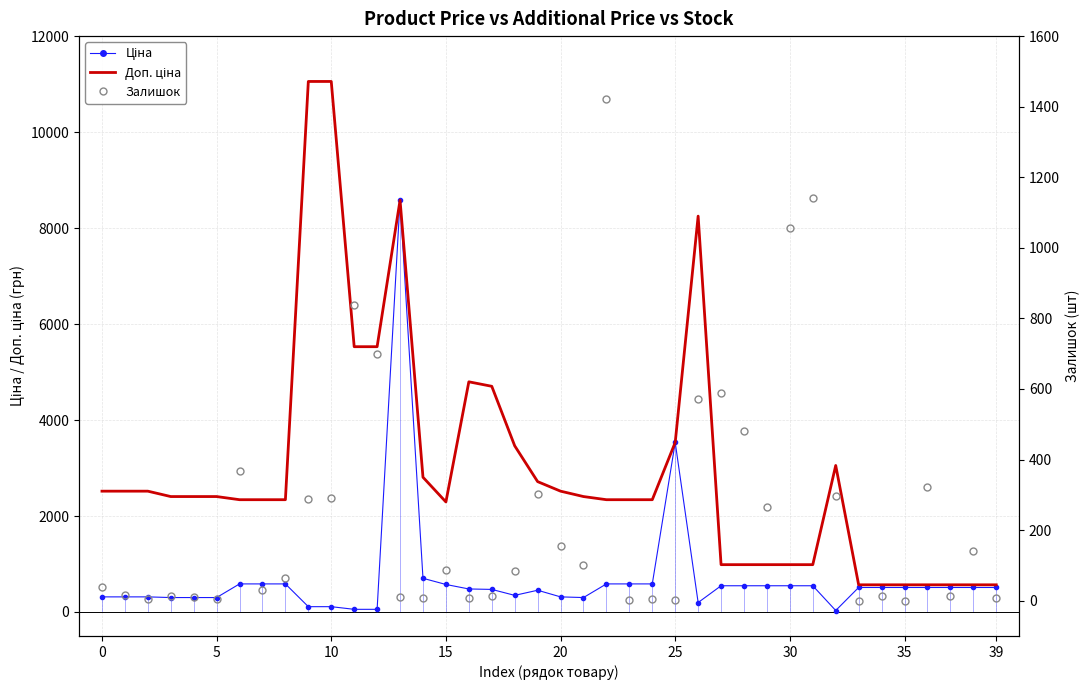

True or false: Доп. ціна and Ціна intersect in this chart.

False